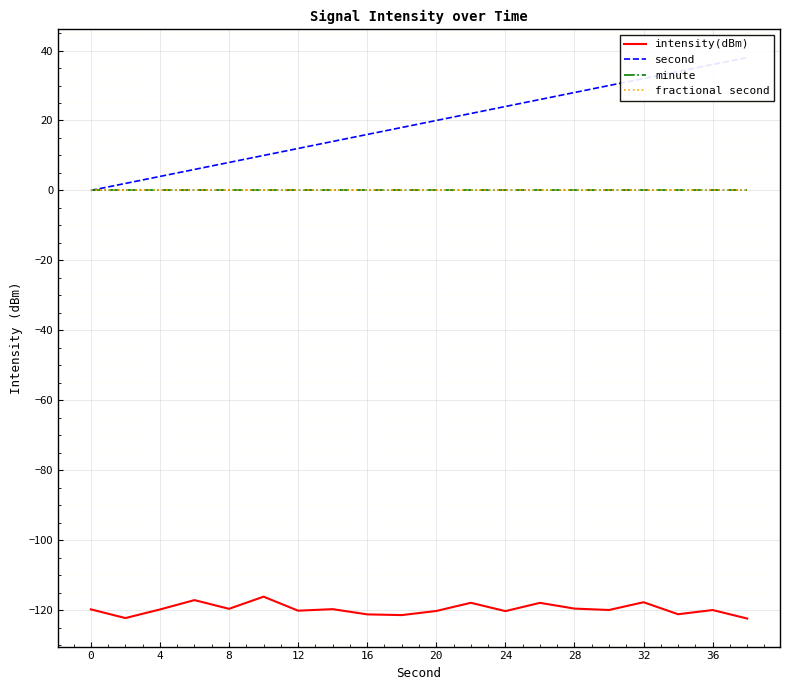

Does the chart display data point markers on the line(s)?

No